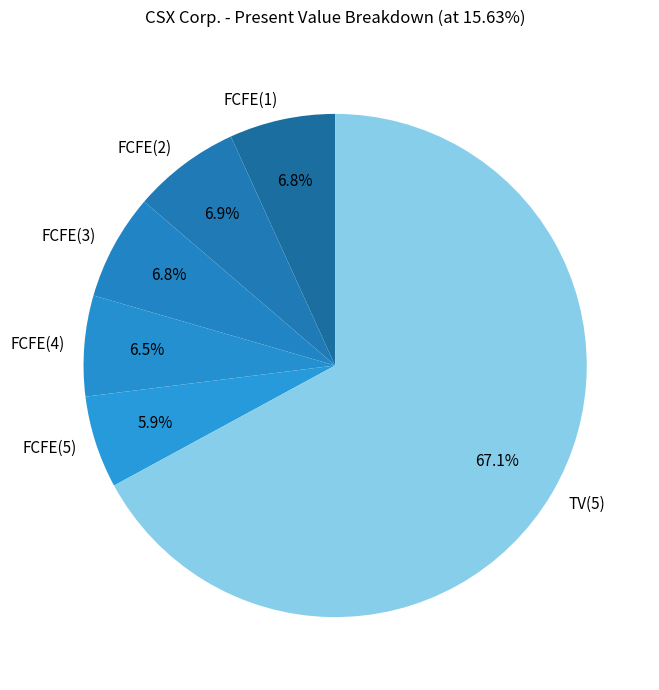

What percentage is NOT represented by FCFE(2)?

93.1%